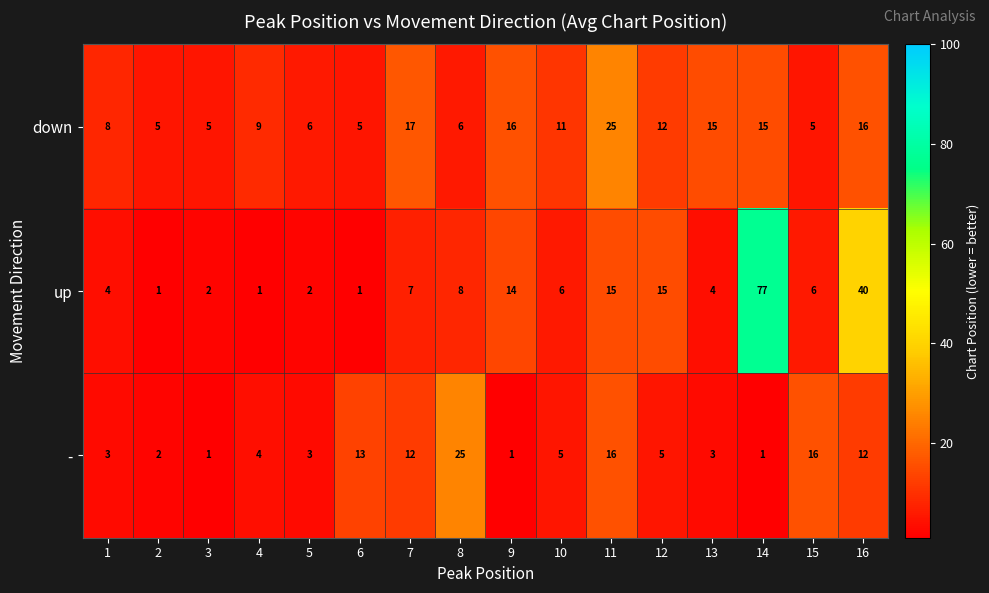

How many categories are shown in the chart?

16